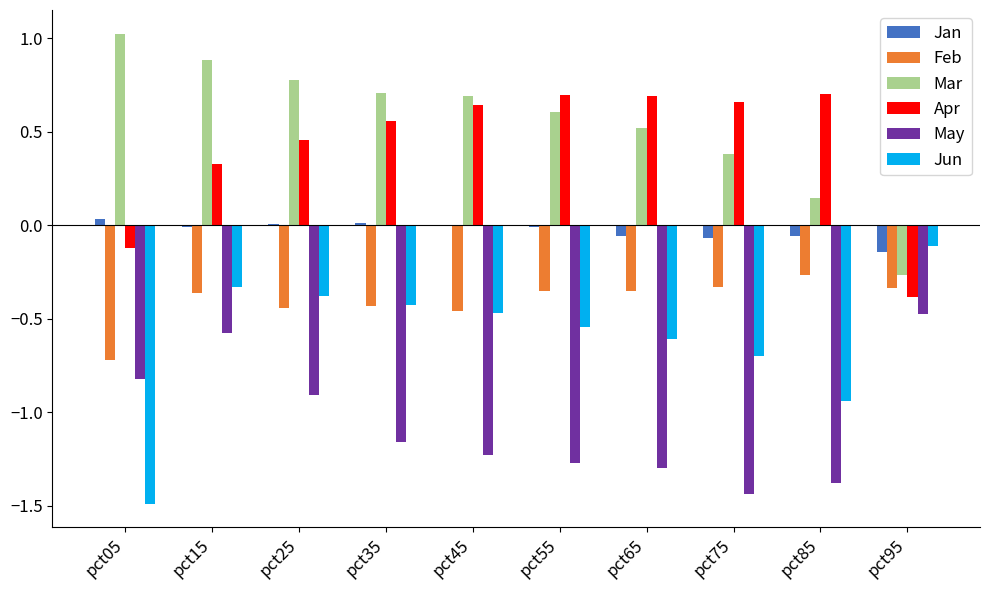

What is the sum of all Feb values?

-4.1